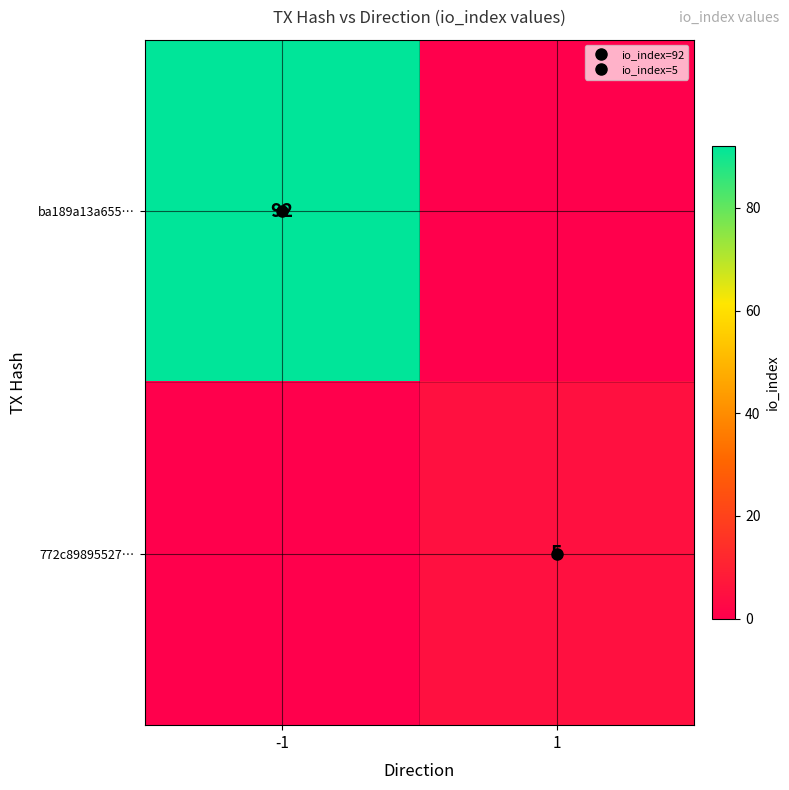

What value does the ba189a13a655… series have at -1, to the nearest 10?

90